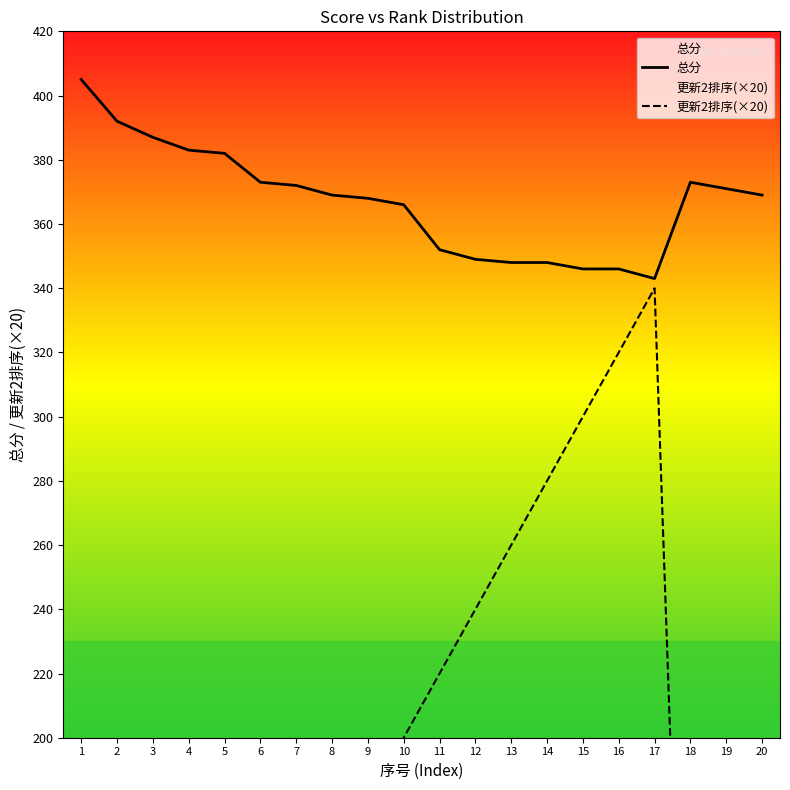

What is the sum of all 总分 values?

7342